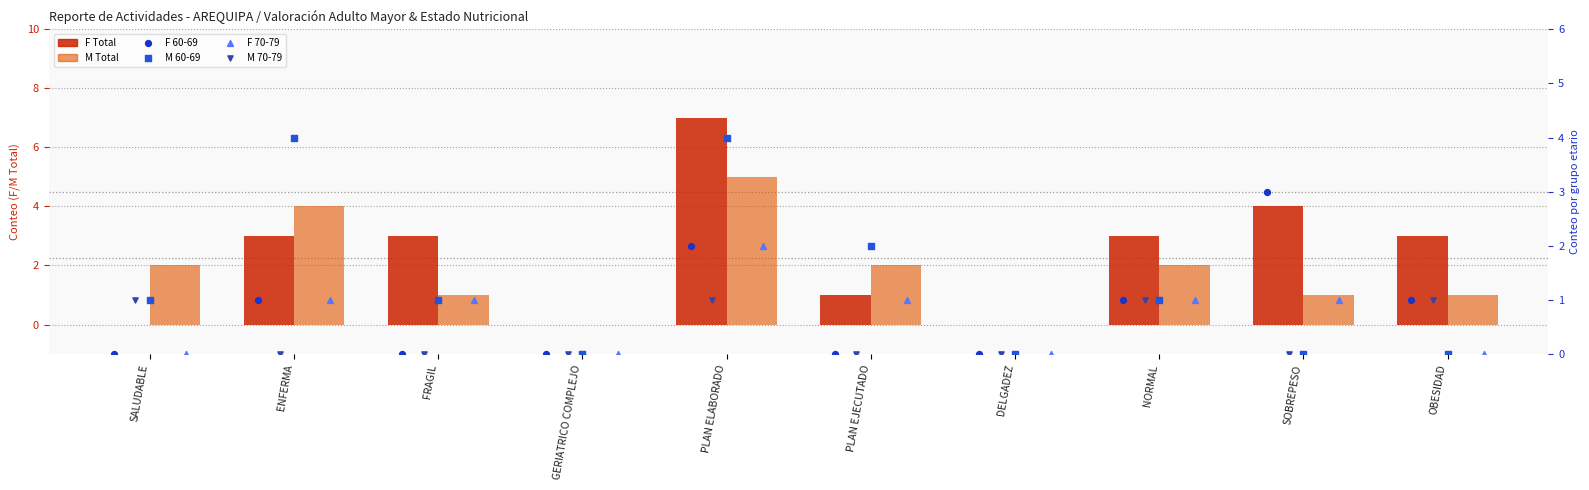

Which series has the largest total across all categories?

F Total